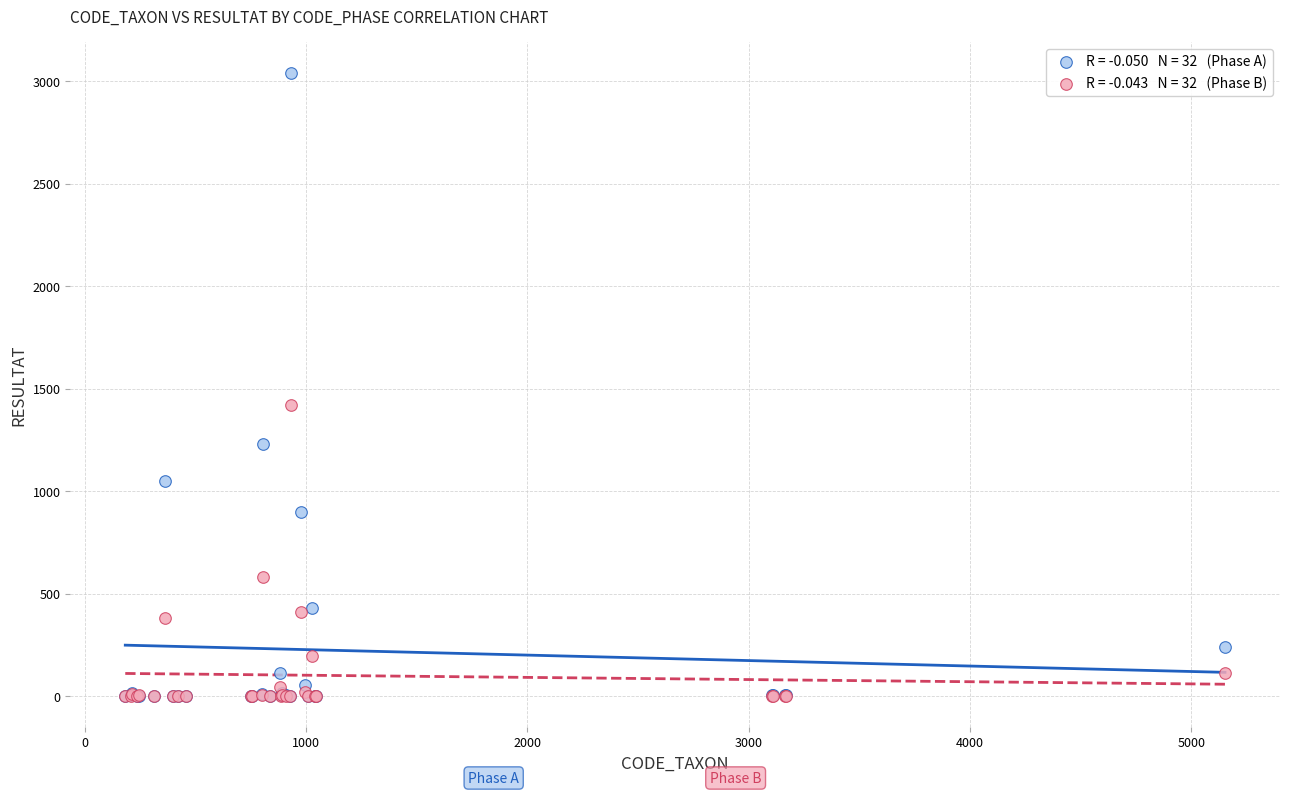

Across all series, what Y value is closest to 1520?

1420